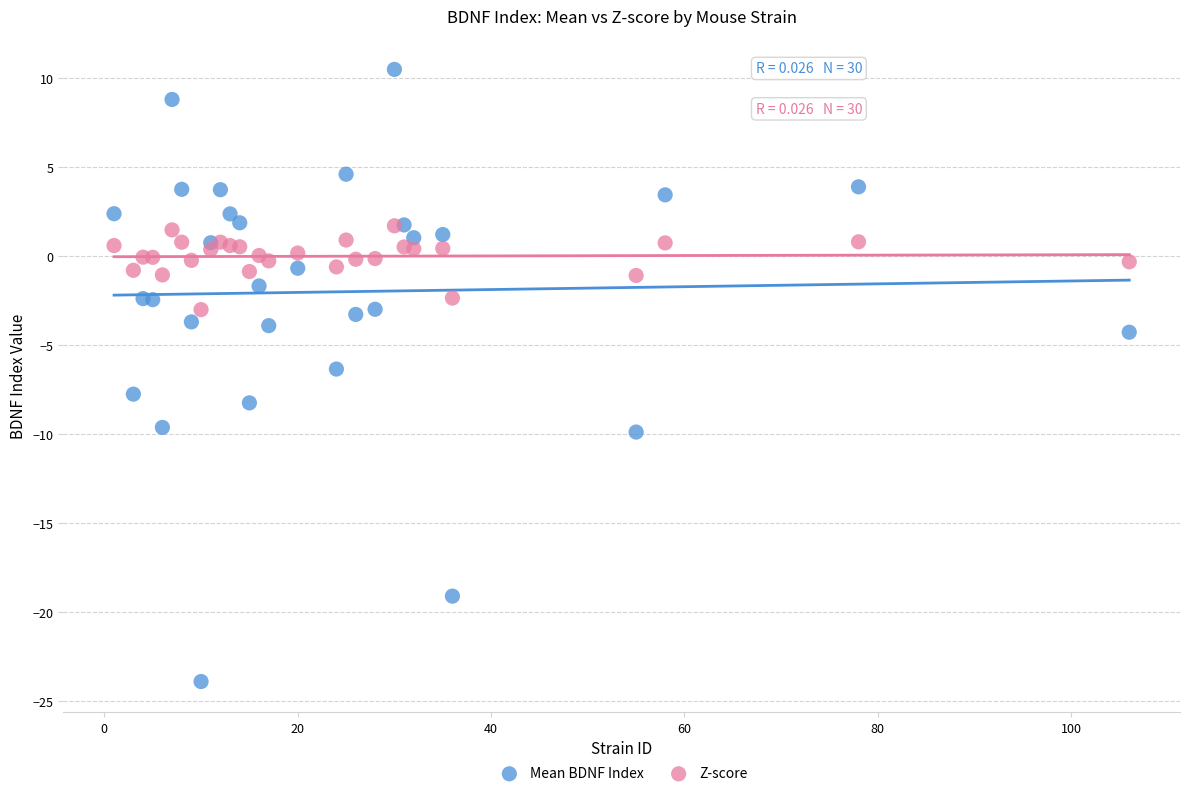

Which series contains the highest Y value?

Mean BDNF Index